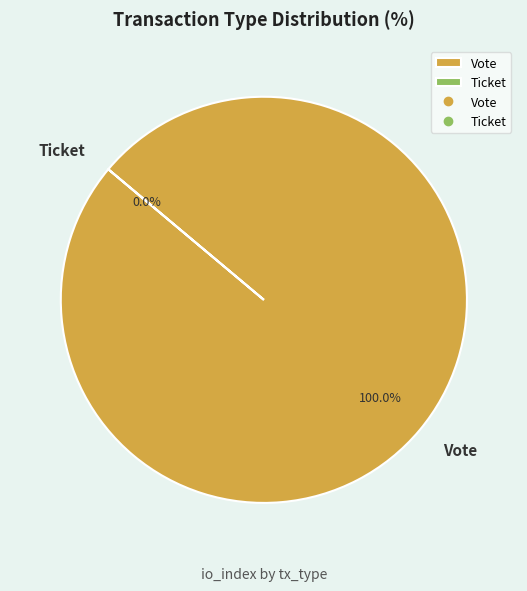

To the nearest percent, what is the difference between the largest and smallest slice percentages?

100%